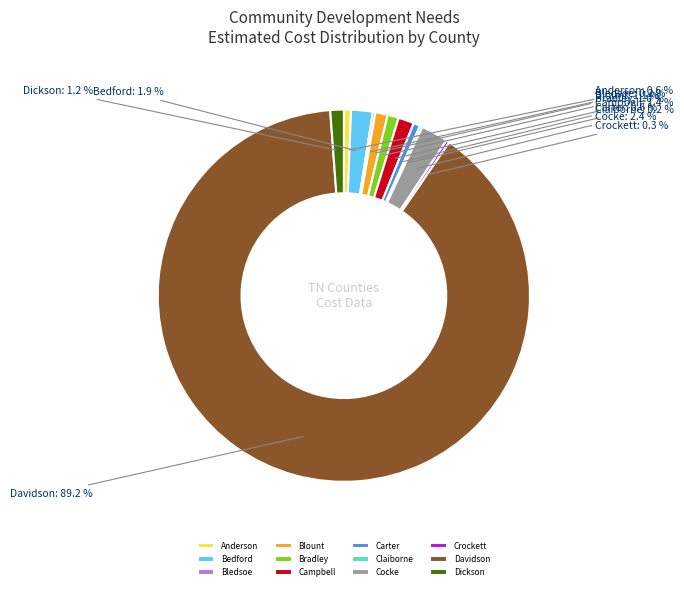

What percentage is NOT represented by Carter?

99.4%